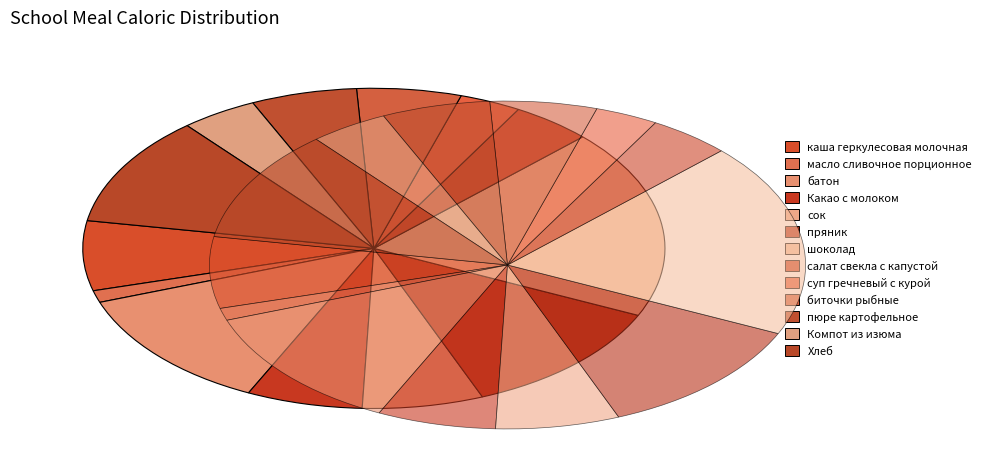

Is the sum of батон and биточки рыбные greater than half?

No